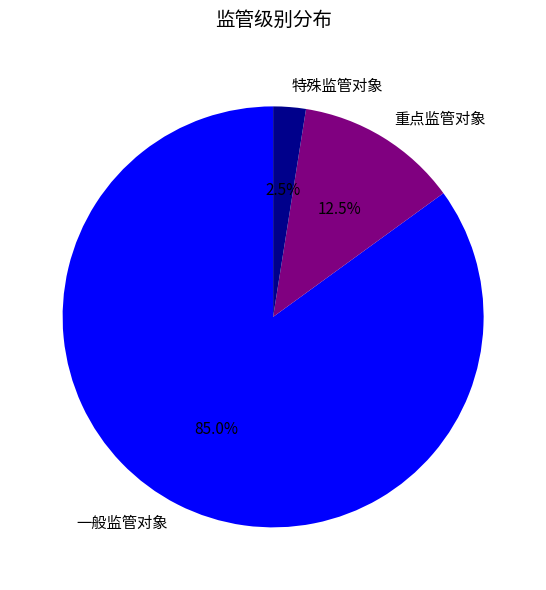

Which slice is the smallest?

特殊监管对象